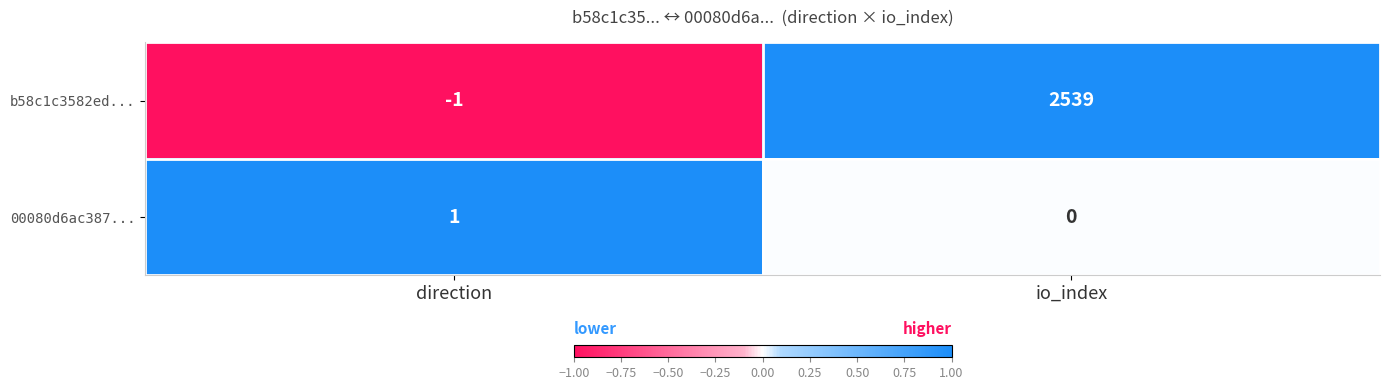

At which category does the chart reach its minimum across all series?

direction